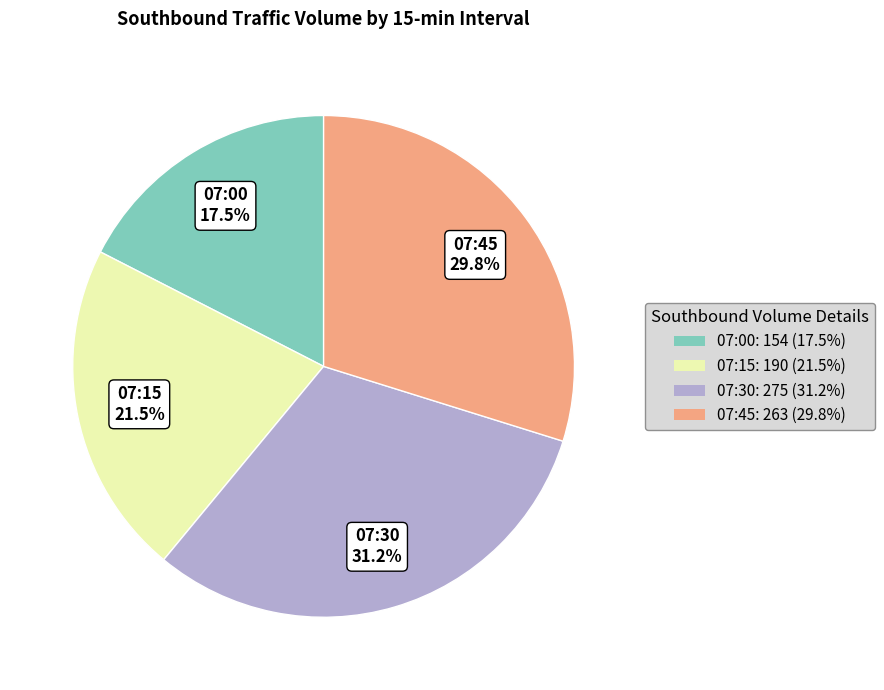

Is there any slice that represents more than half of the pie?

No